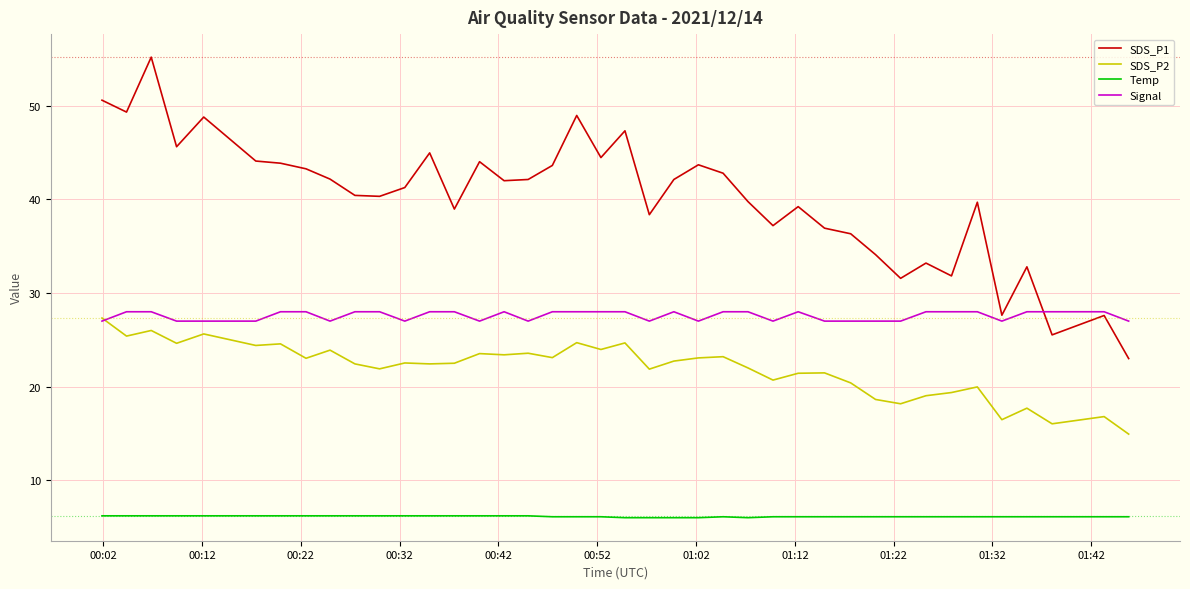

What is the minimum value for SDS_P1?

23.0